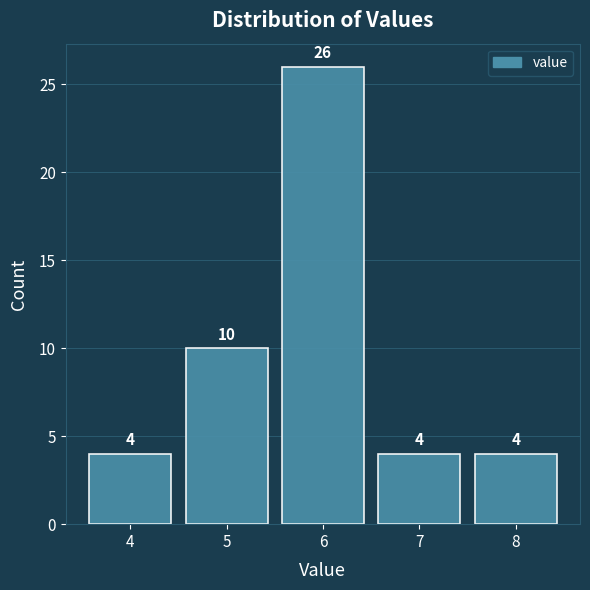

Over which range of the x-axis is the bar tallest?

5.5 to 6.5